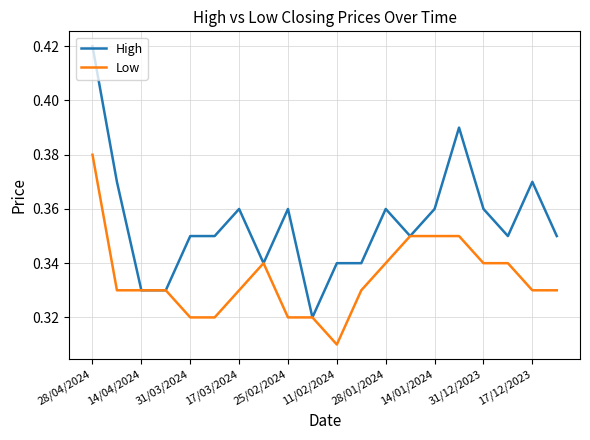

List the series in order of their overall mean, highest first.

High, Low